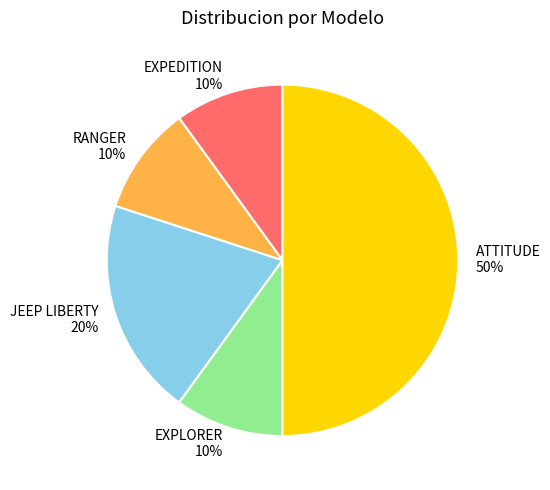

What is the largest slice in the pie chart?

ATTITUDE